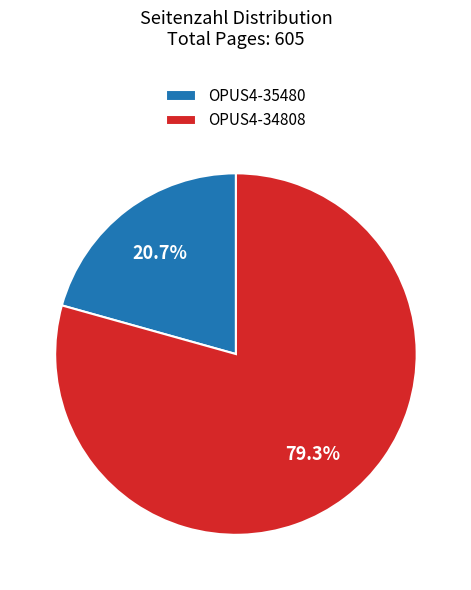

Does OPUS4-35480 represent more than half of the total?

No